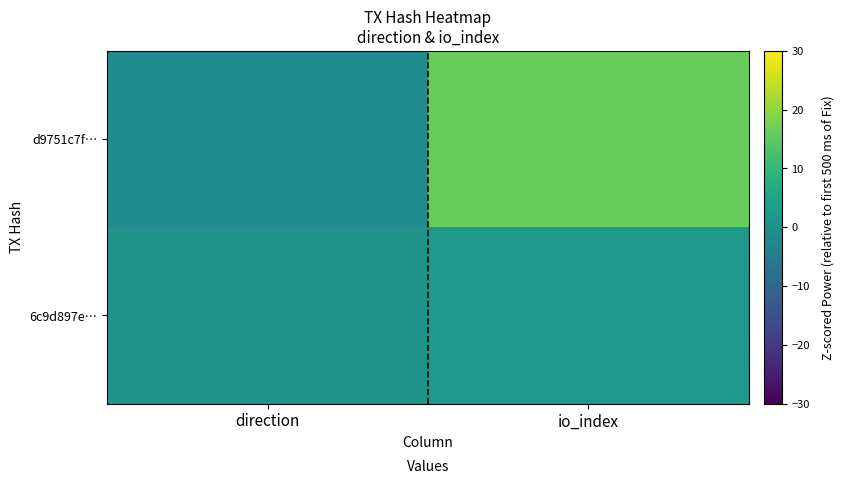

How many series are shown in this chart?

2